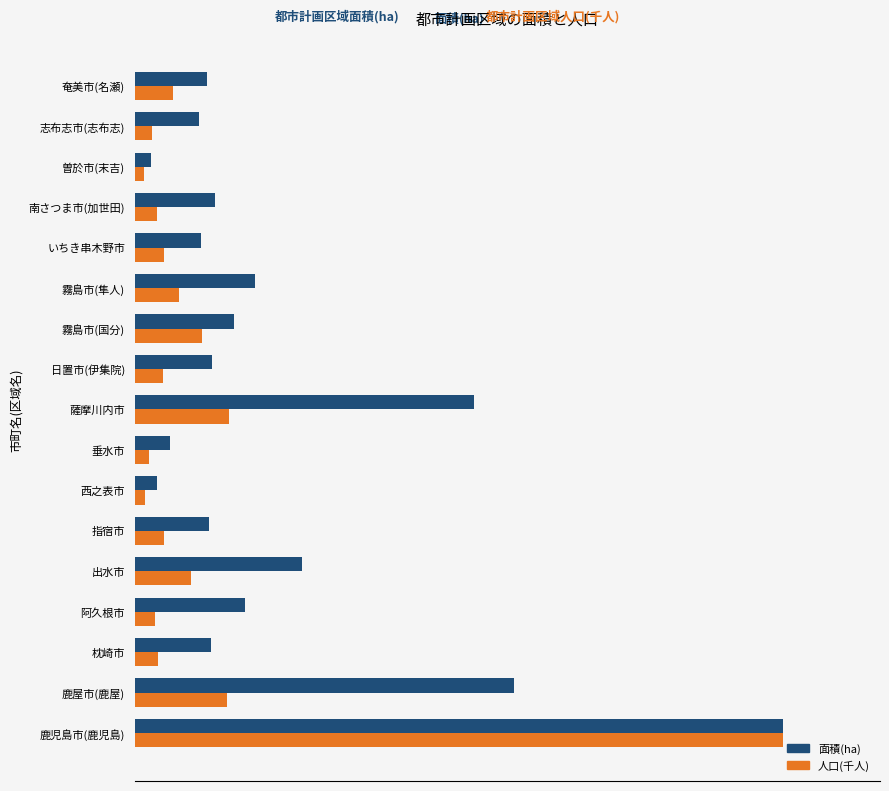

How many distinct data groups are displayed?

2